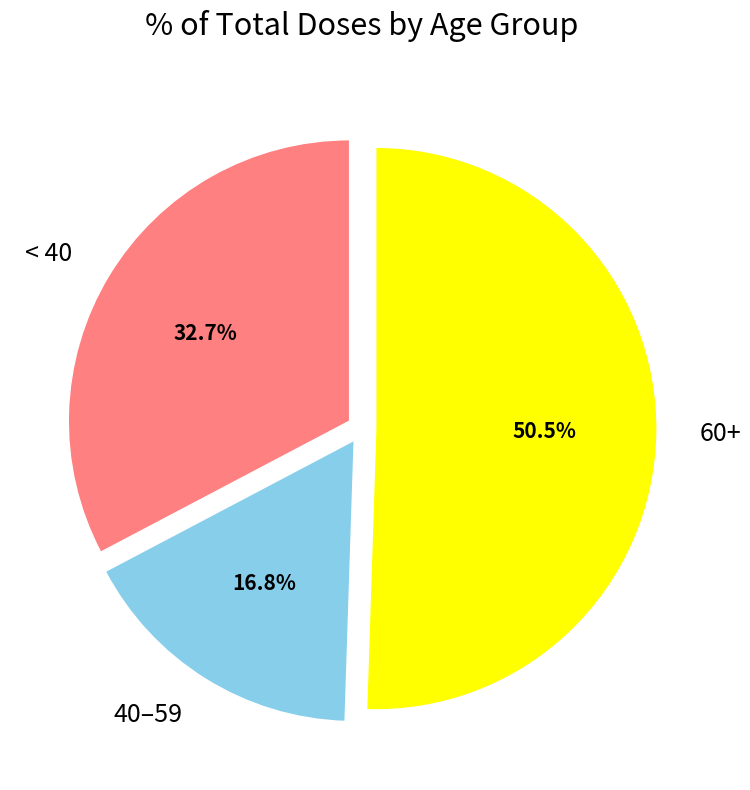

Rank the categories by value from highest to lowest.

60+, < 40, 40–59